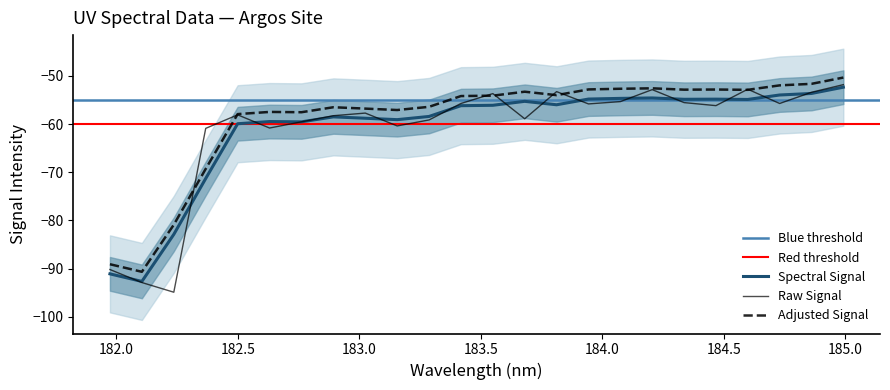

The chart shows a value of -37.3 at 182.1045947288. True or false?

False